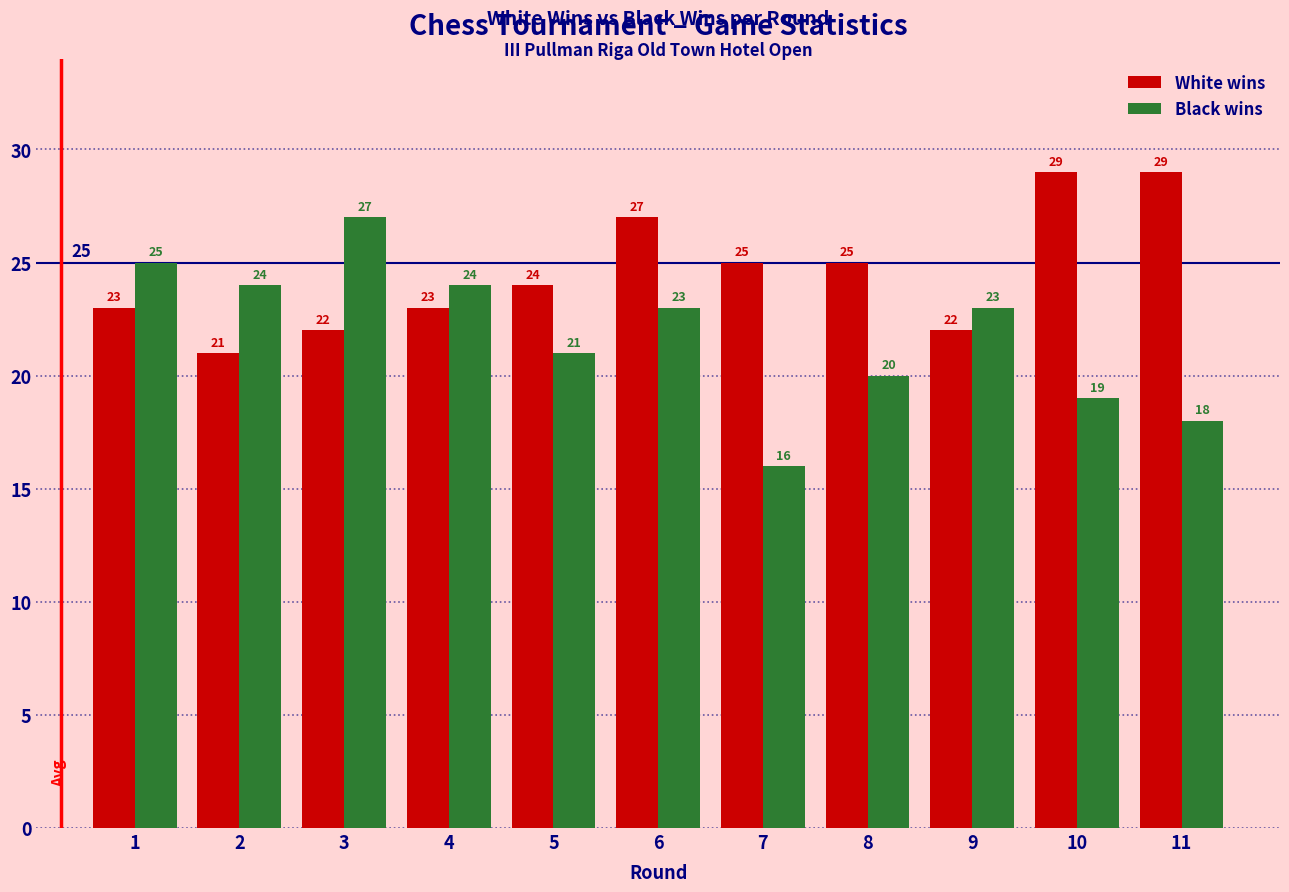

True or false: Black wins has a value of 24 at 2.

True